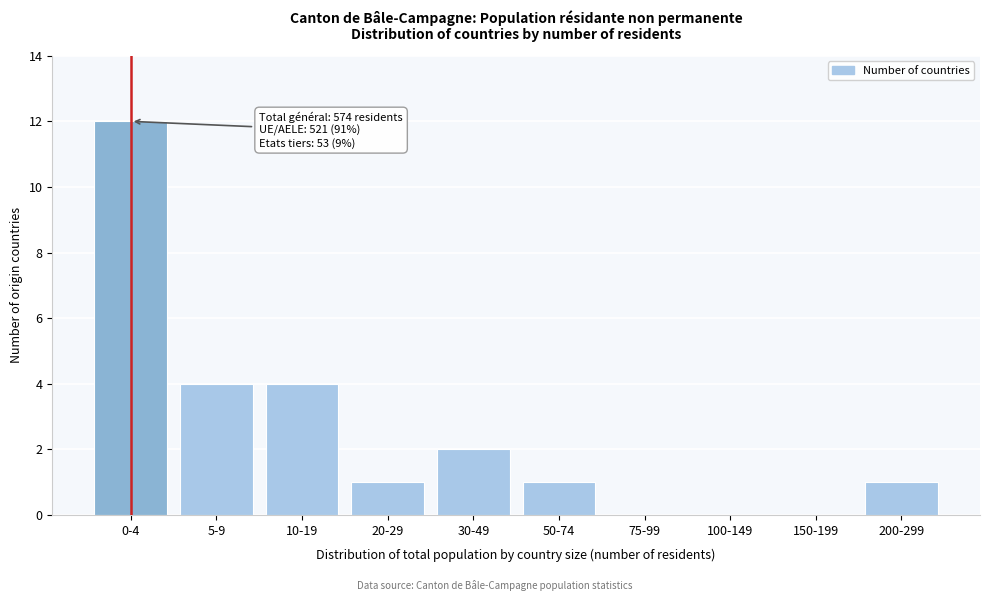

Reading left to right, transcribe all the data shown in this chart.

0-4=12	5-9=4	10-19=4	20-29=1	30-49=2	50-74=1	75-99=0	100-149=0	150-199=0	200-299=1